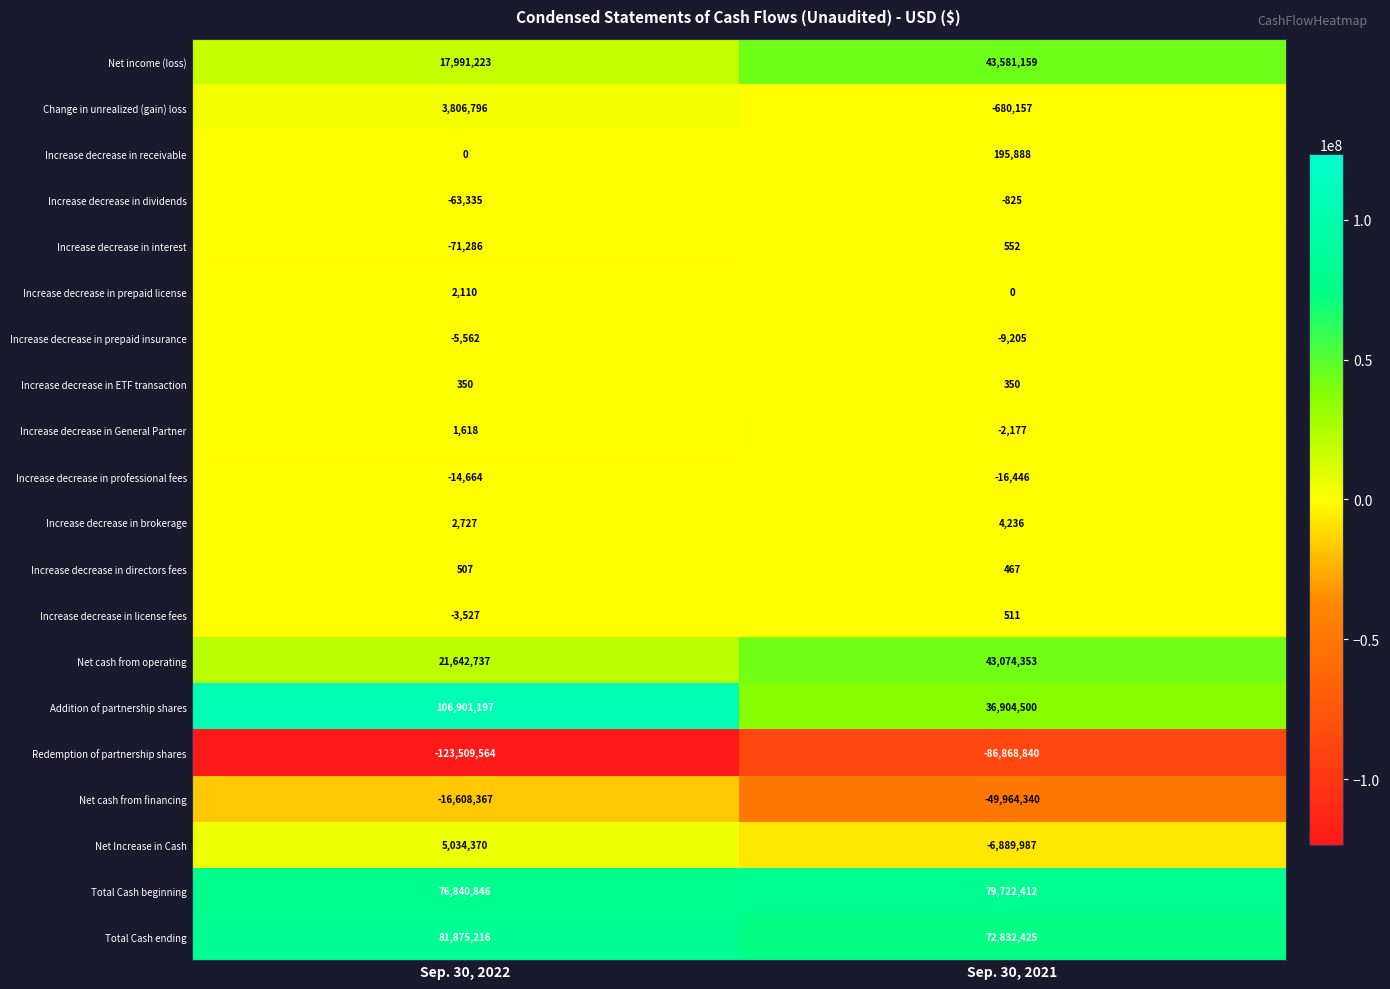

At which category is the sum across all series the highest?

Sep. 30, 2022